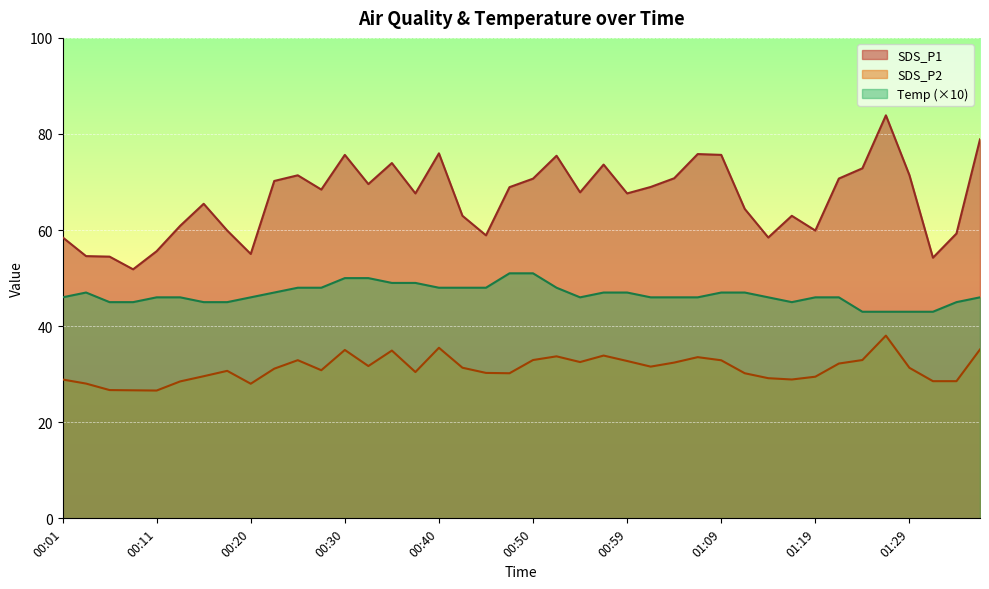

What is the label of the 34th point from the right?

00:15